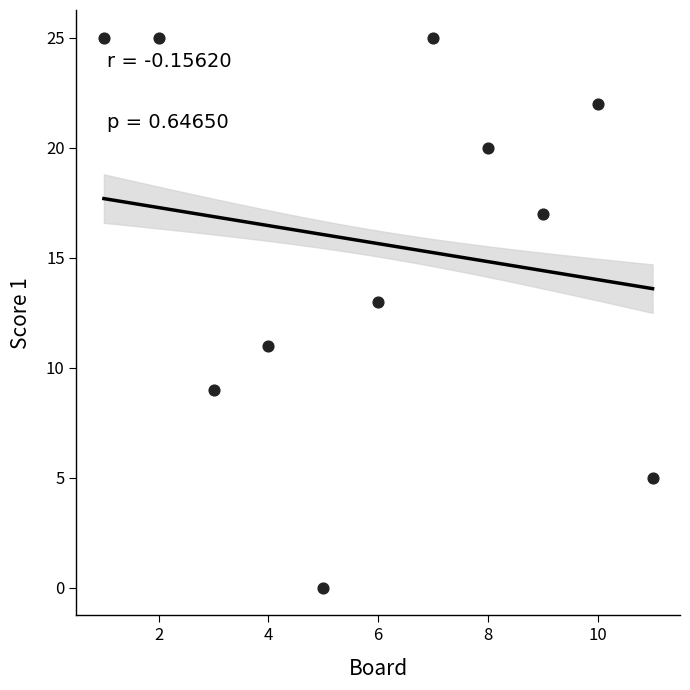

What is the average X value?

6